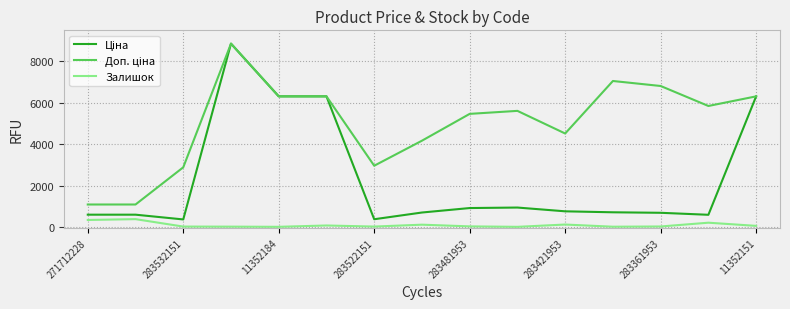

Does the chart display data point markers on the line(s)?

No